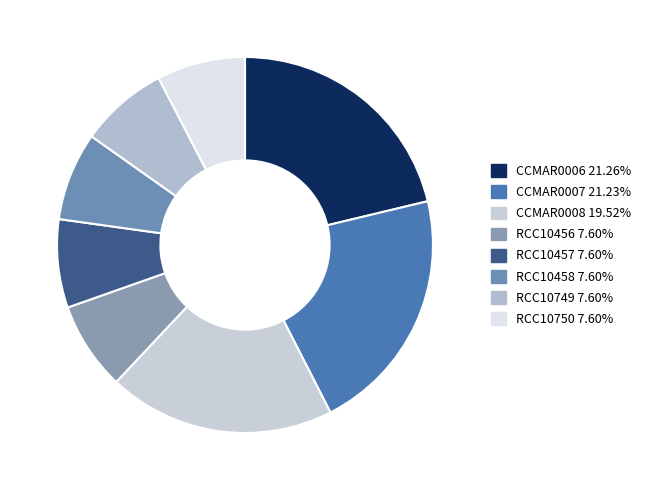

Which has a higher value, RCC10457 or CCMAR0007?

CCMAR0007